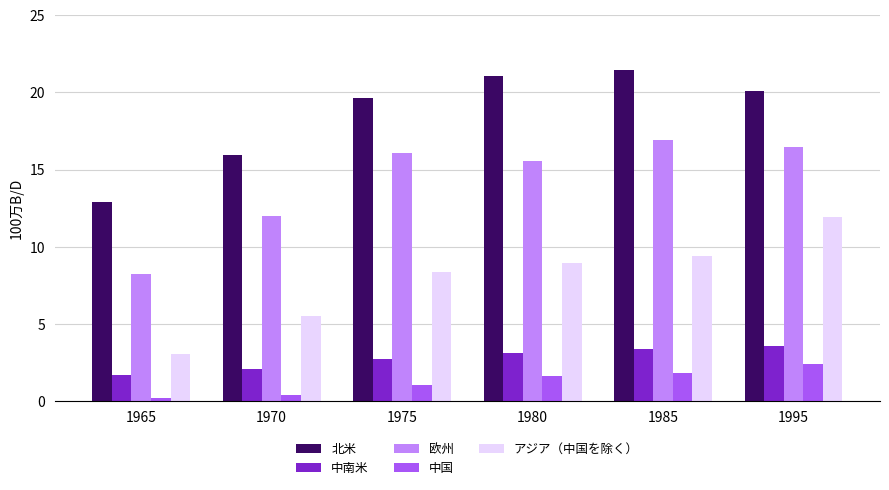

At which label does 中南米 first exceed 3?

1980